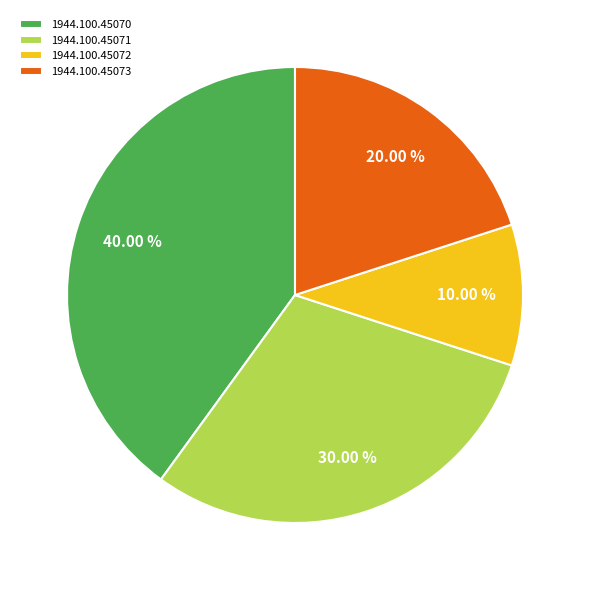

Combined, what portion of the pie is 1944.100.45073 and 1944.100.45070?

60.0%